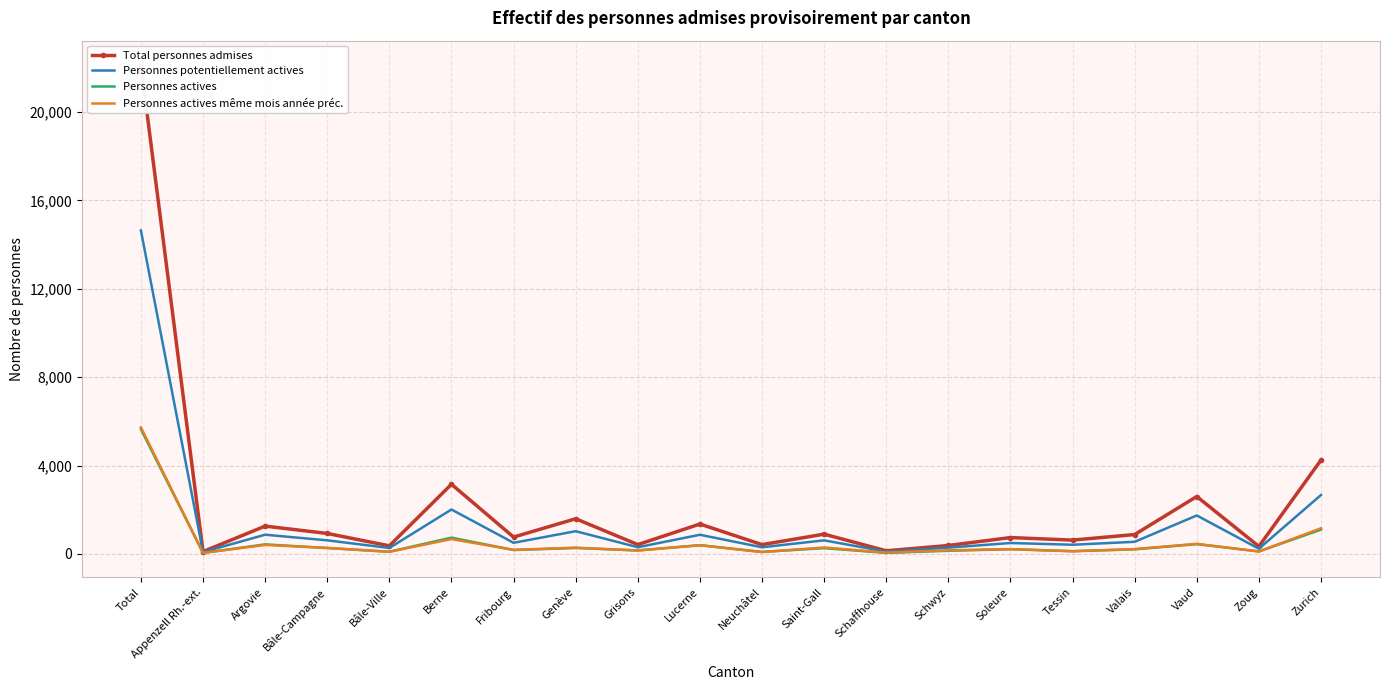

Is it true that Personnes actives même mois année préc. equals 395 at Lucerne?

True